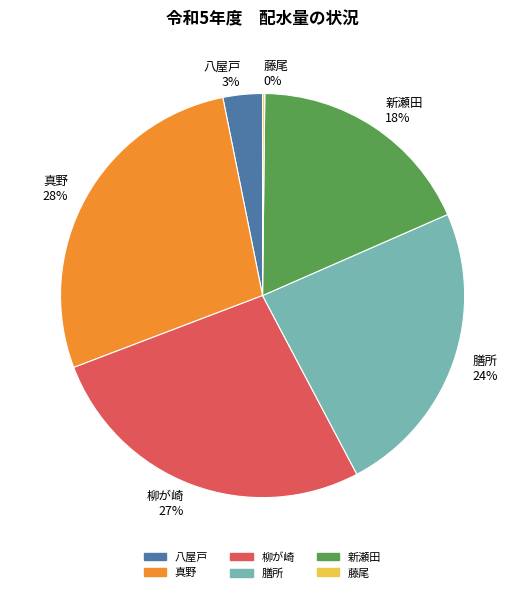

Does 真野 represent more than half of the total?

No